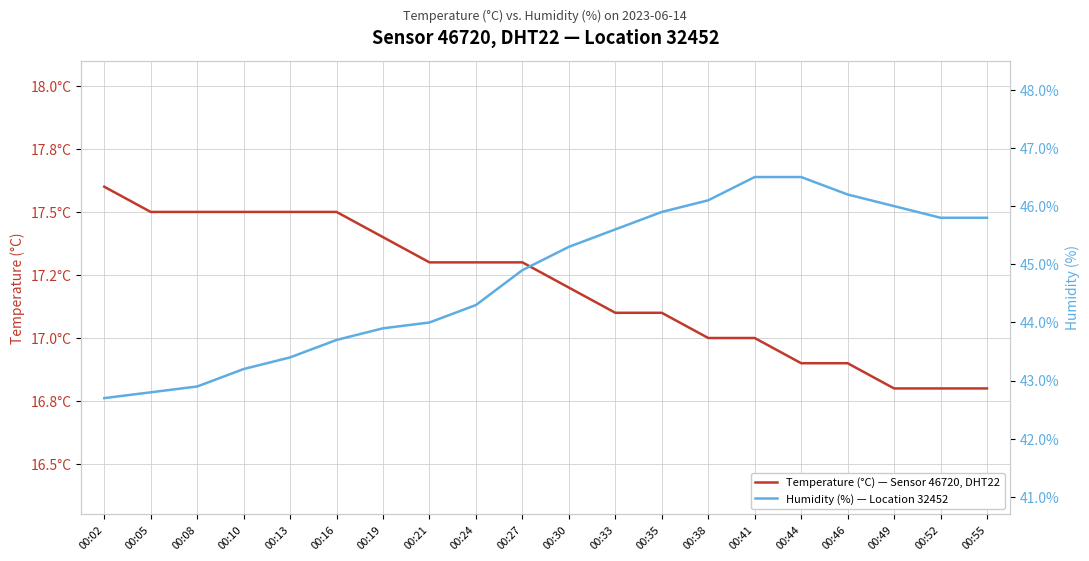

How many distinct data groups are displayed?

2